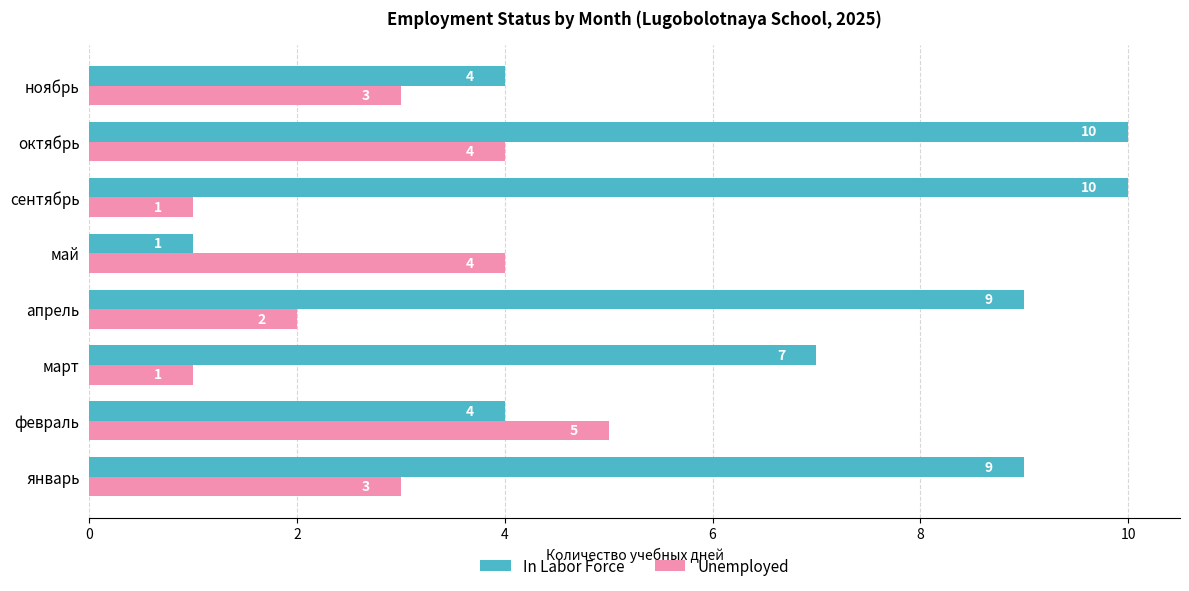

At which category is the sum across all series the highest?

октябрь